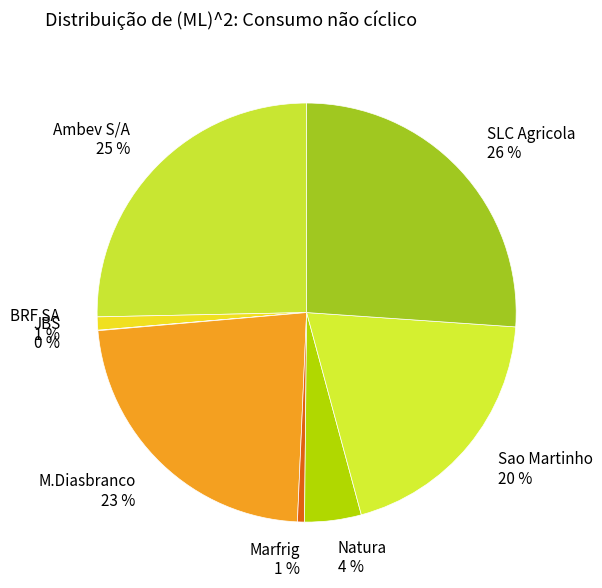

Does Natura account for over 50% of the chart?

No